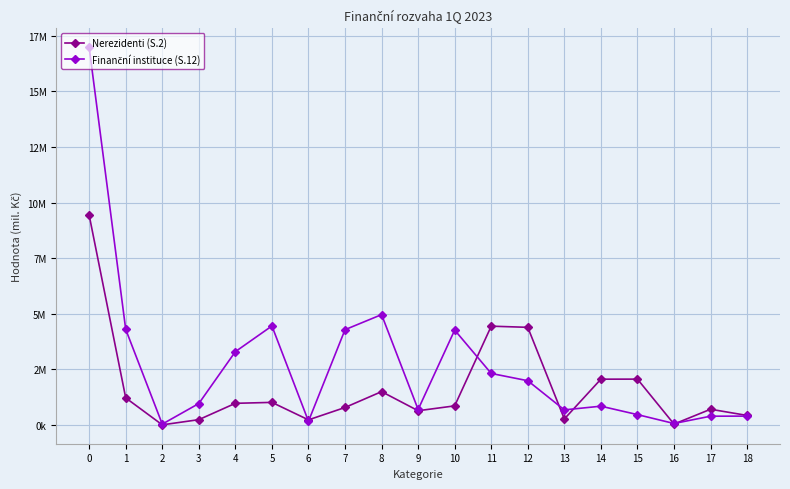

Does the chart have visible grid lines?

Yes